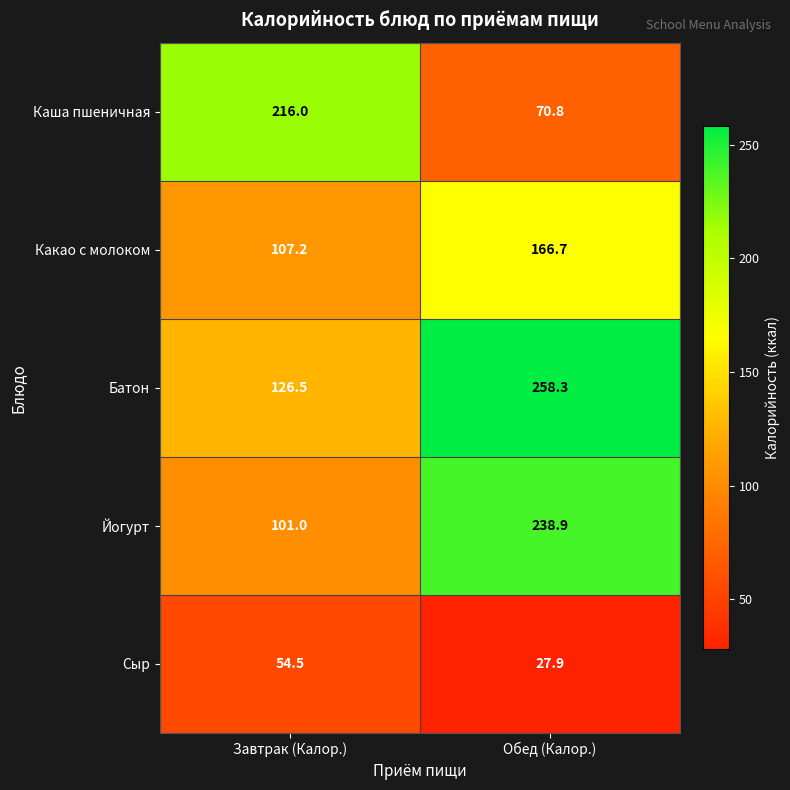

At which label does Какао с молоком reach its minimum?

Завтрак (Калор.)